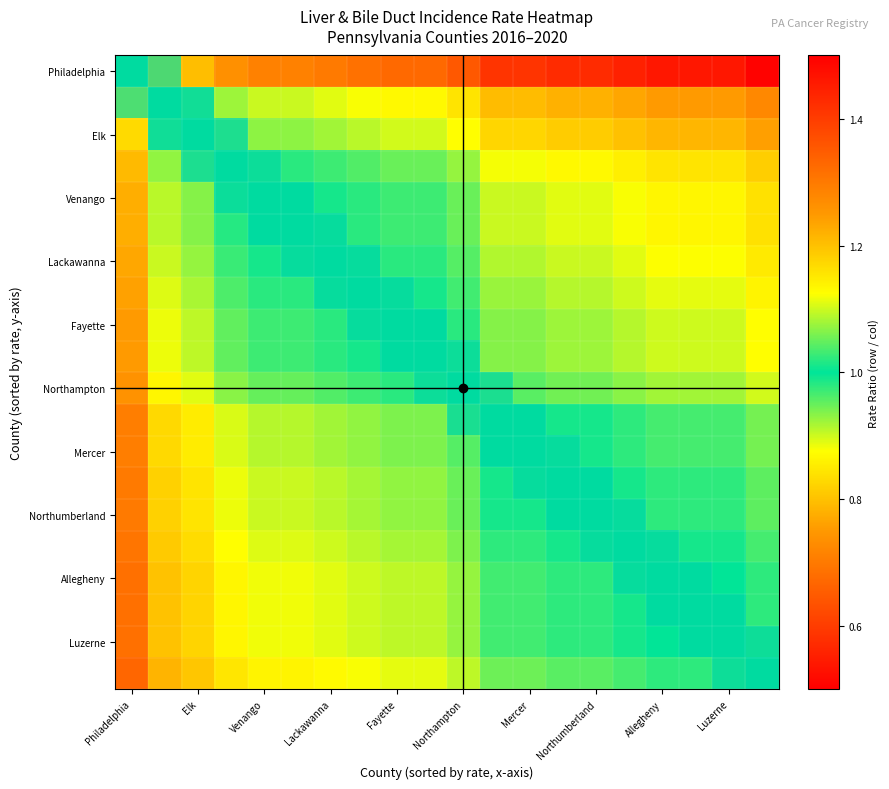

True or false: Lycoming County has a value of 6.1 at 0.

False